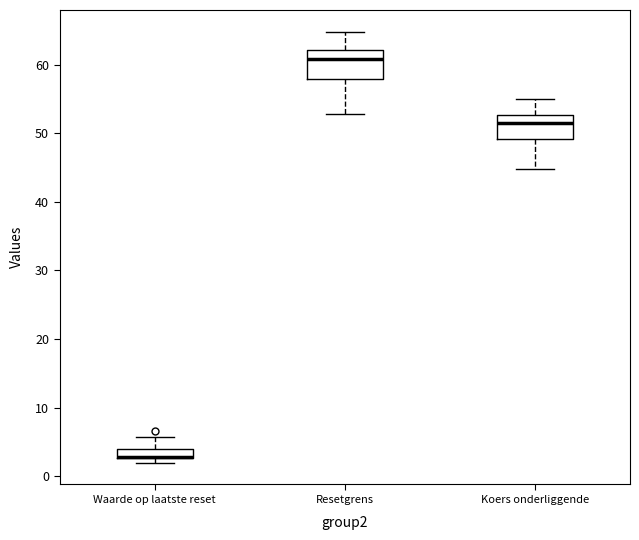

Where does the median line of the box for Resetgrens sit on the y-axis? The values are not printed on the chart, so give them approximately, as read against the axis.

61